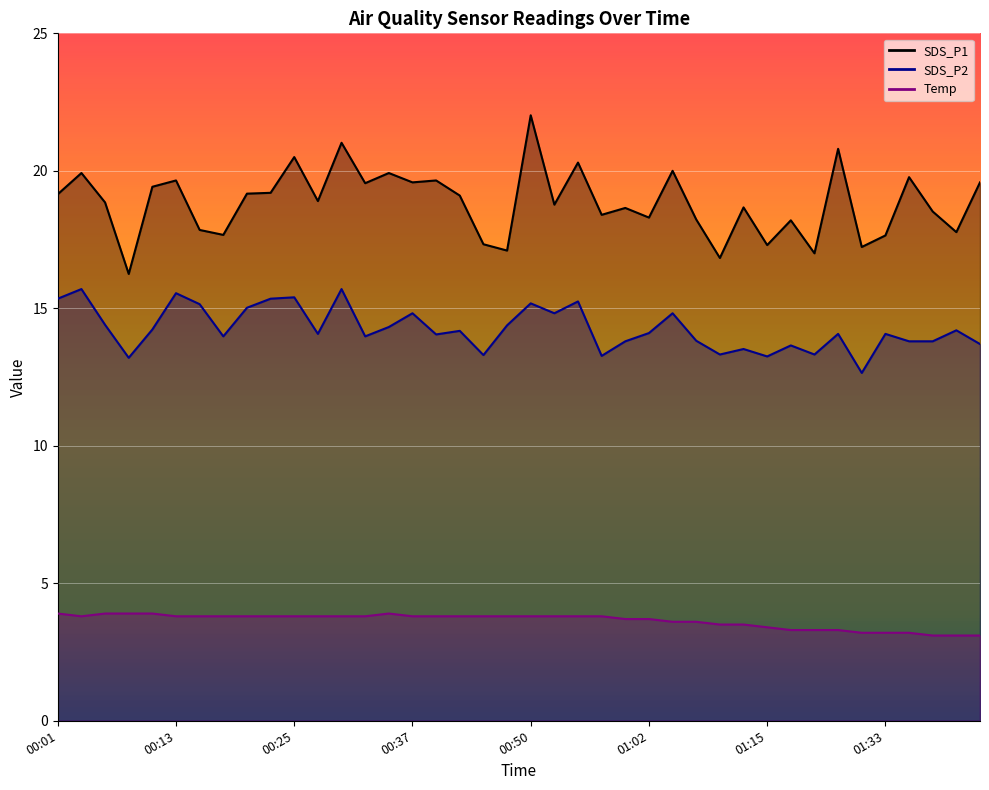

What is the minimum value shown in the chart?

3.1